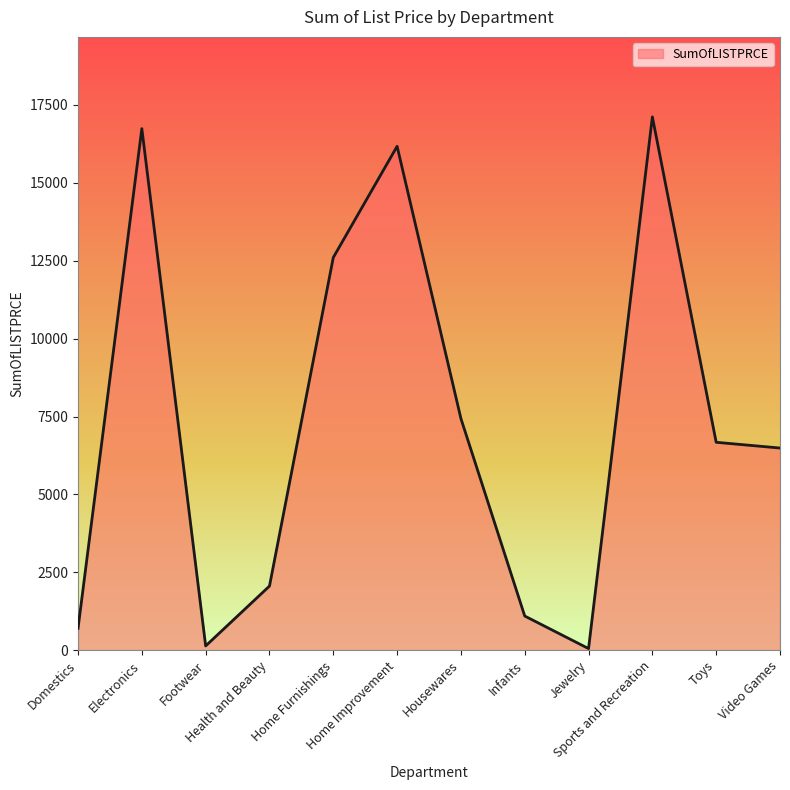

What is the maximum value shown in the chart?

17118.4